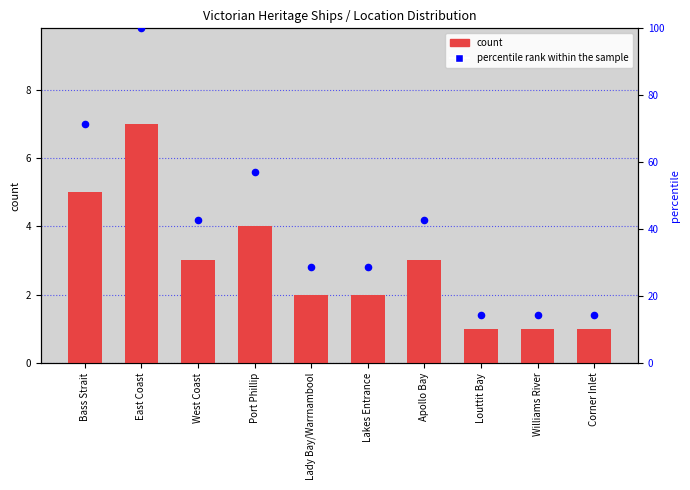

What are all the series names shown in the legend?

count, percentile rank within the sample